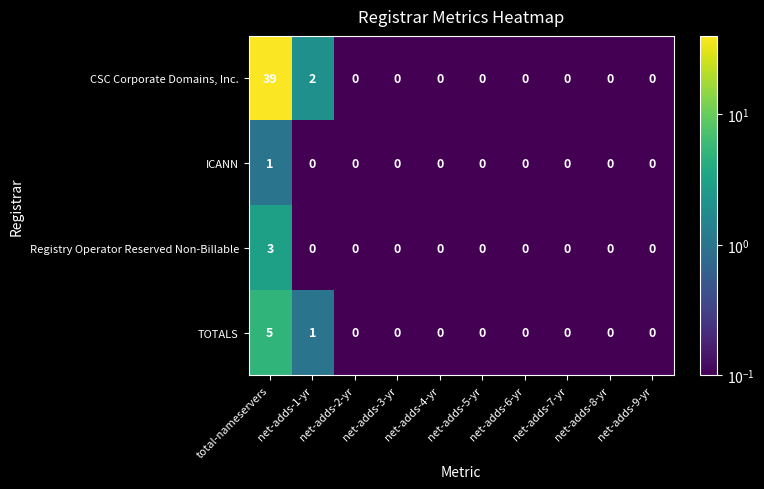

The ICANN series shows 0 at net-adds-5-yr. True or false?

True